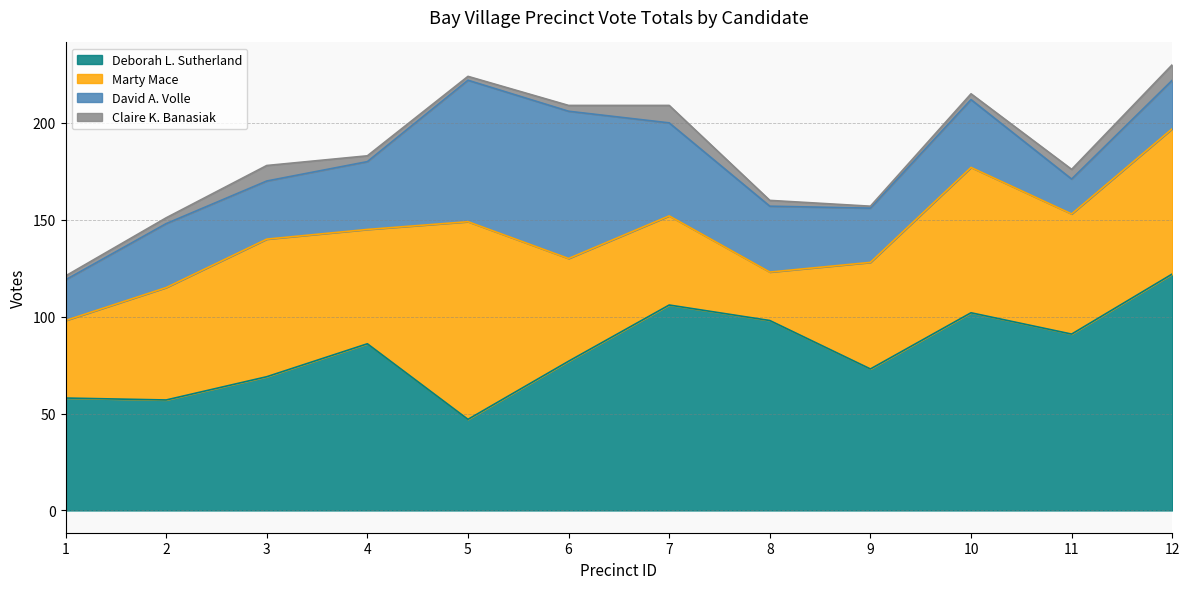

How many categories are shown in the chart?

12